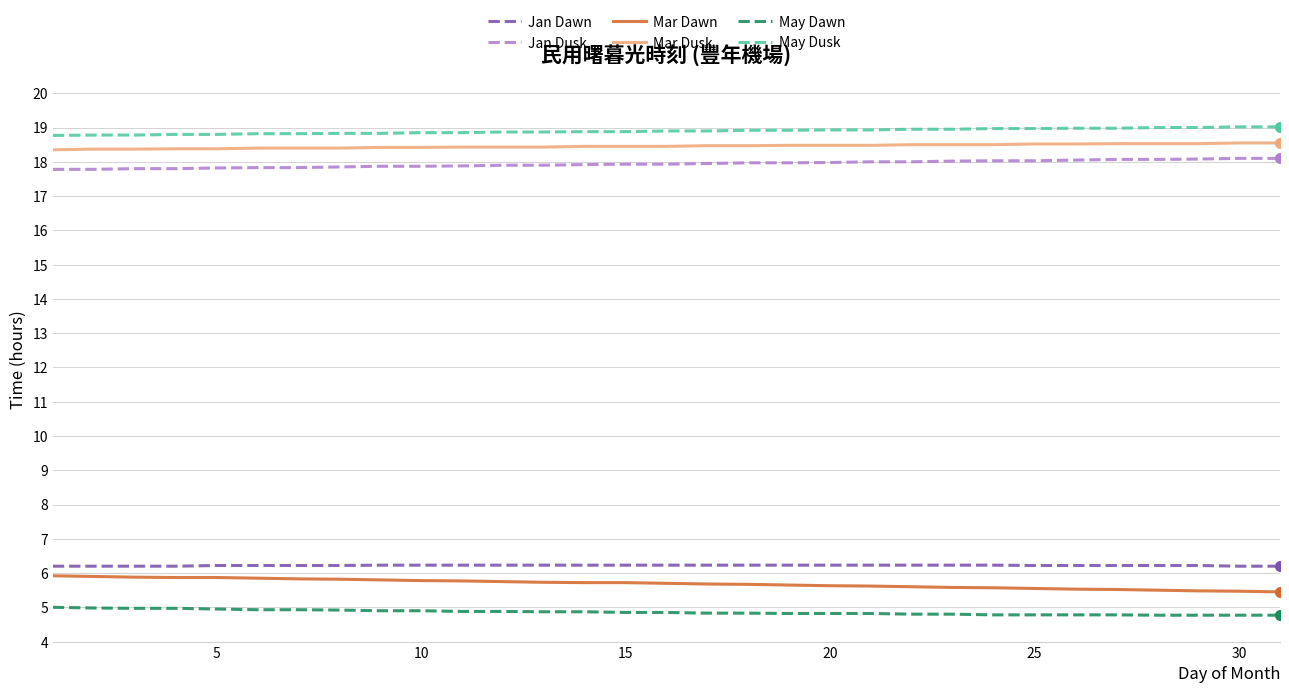

What is the maximum value for Jan Dusk?

18.1